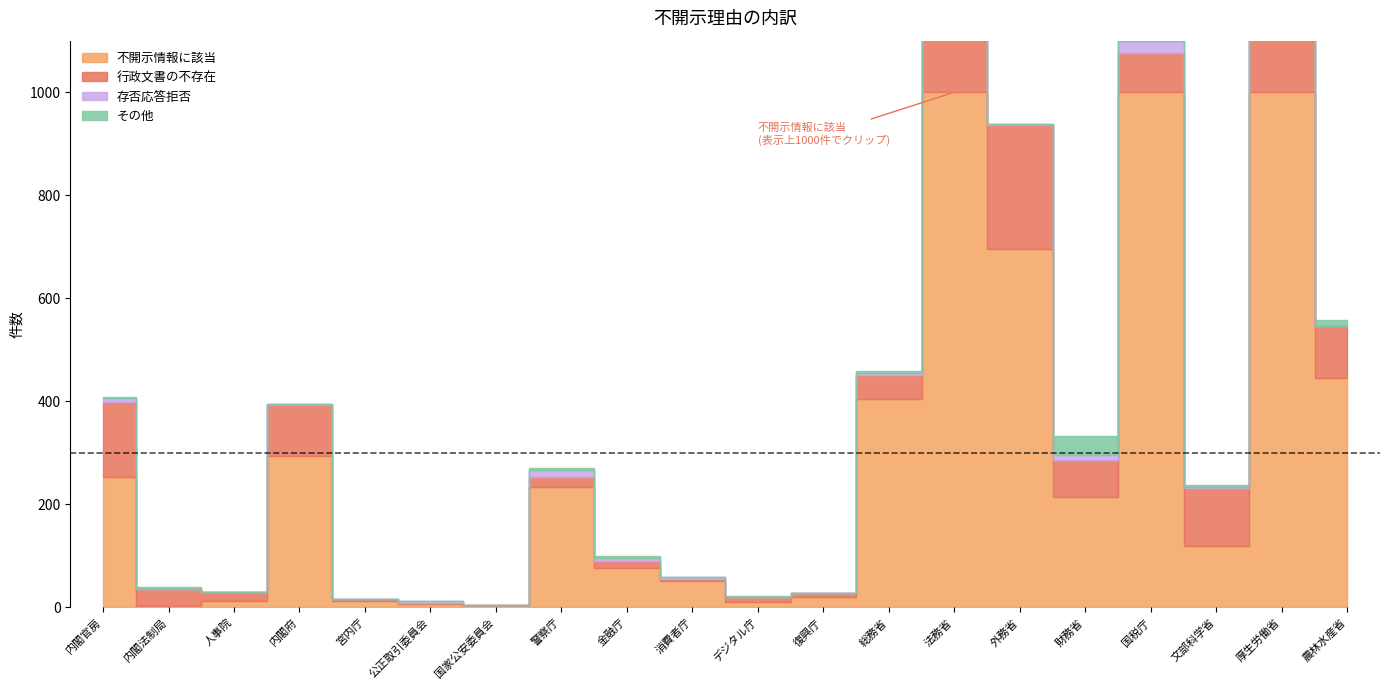

What are all the series names shown in the legend?

不開示情報に該当, 行政文書の不存在, 存否応答拒否, その他